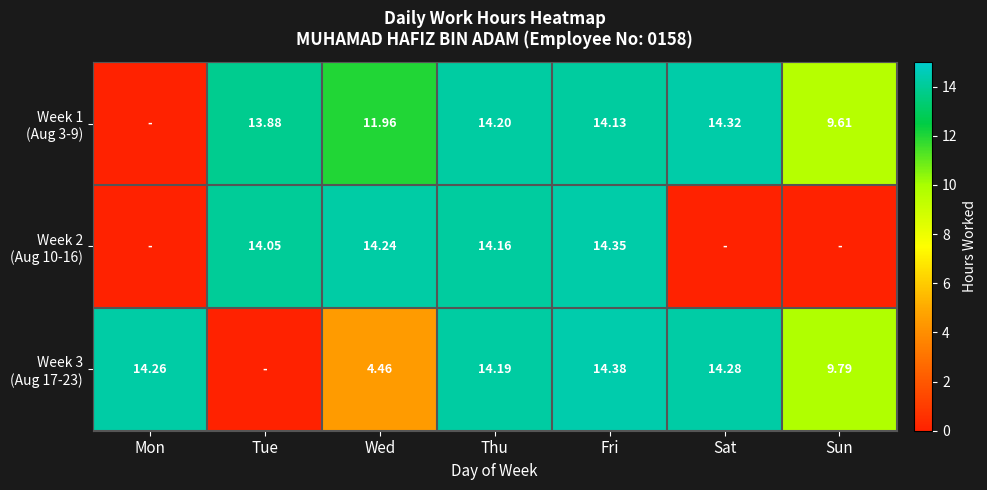

At which label does Week 1 (Aug 3-9) first exceed 13?

Tue